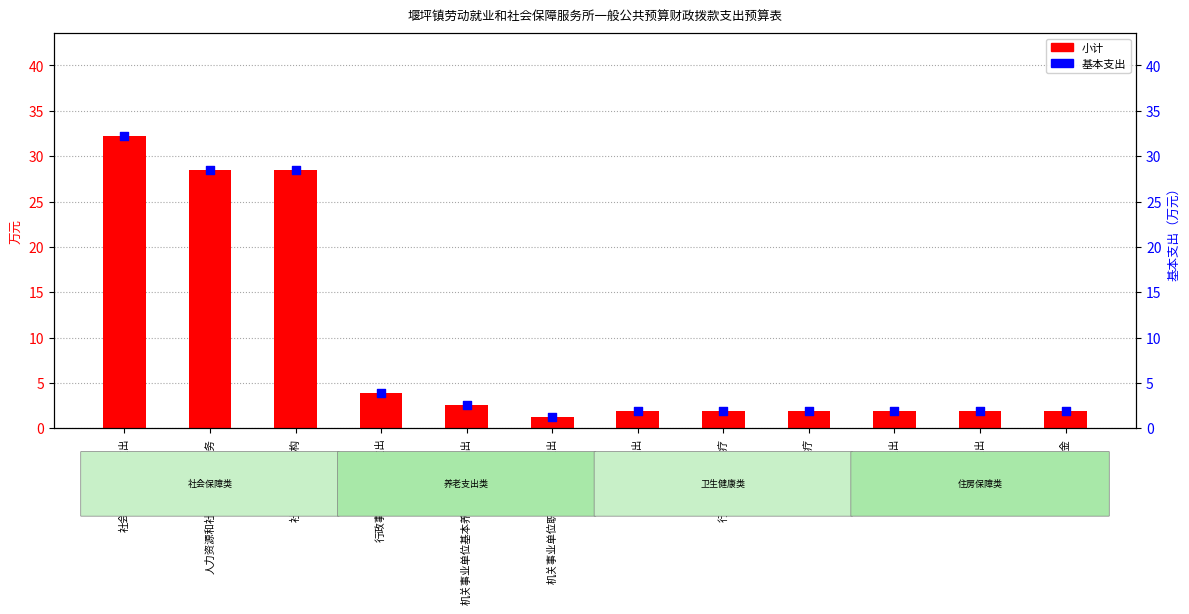

Which series reaches the maximum Y coordinate?

小计